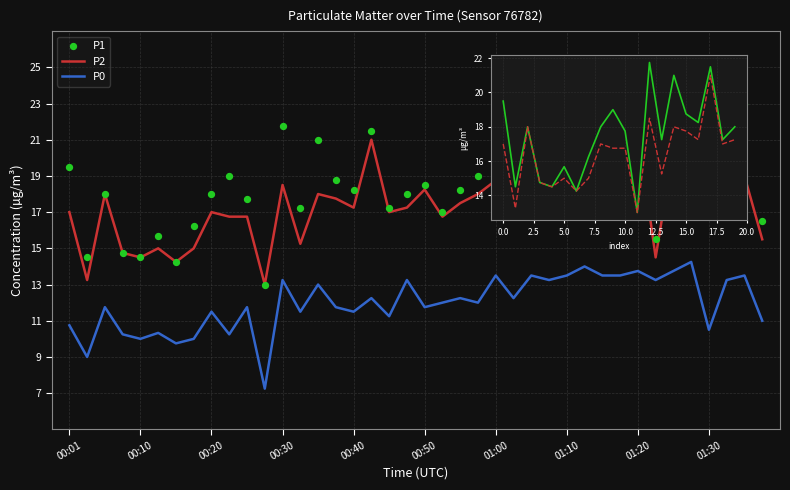

What are all the series names shown in the legend?

P1, P2, P0